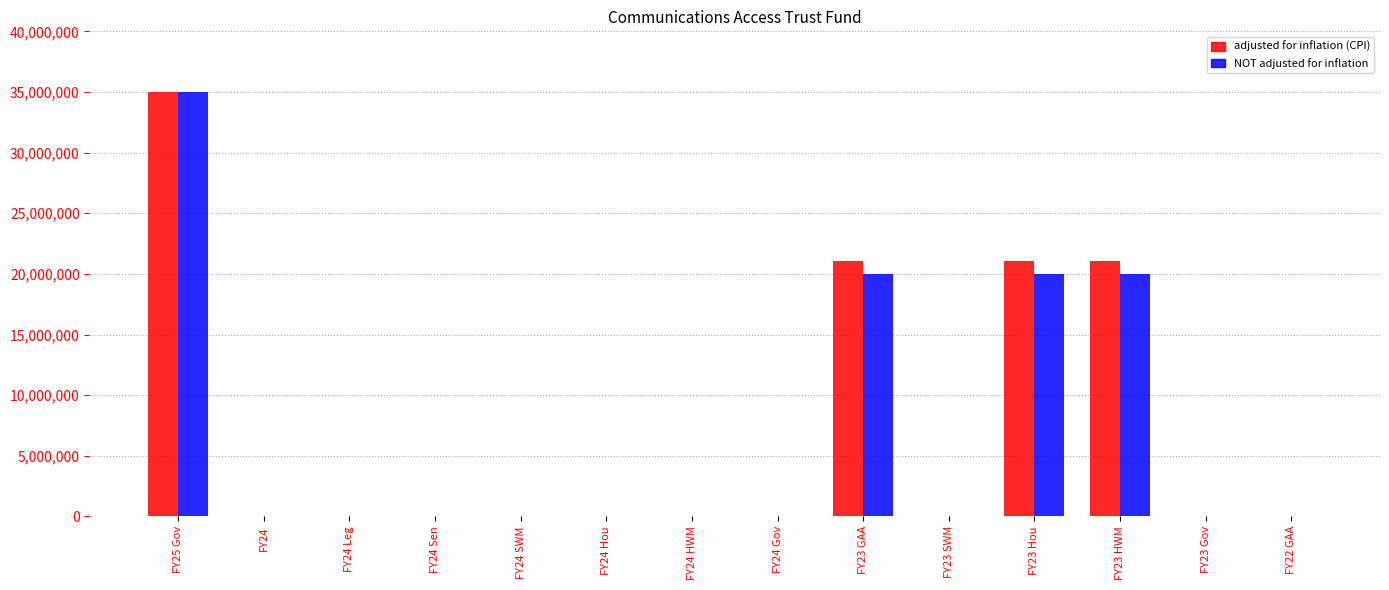

True or false: adjusted for inflation (CPI) has a value of -13714307 at FY23 SWM.

False